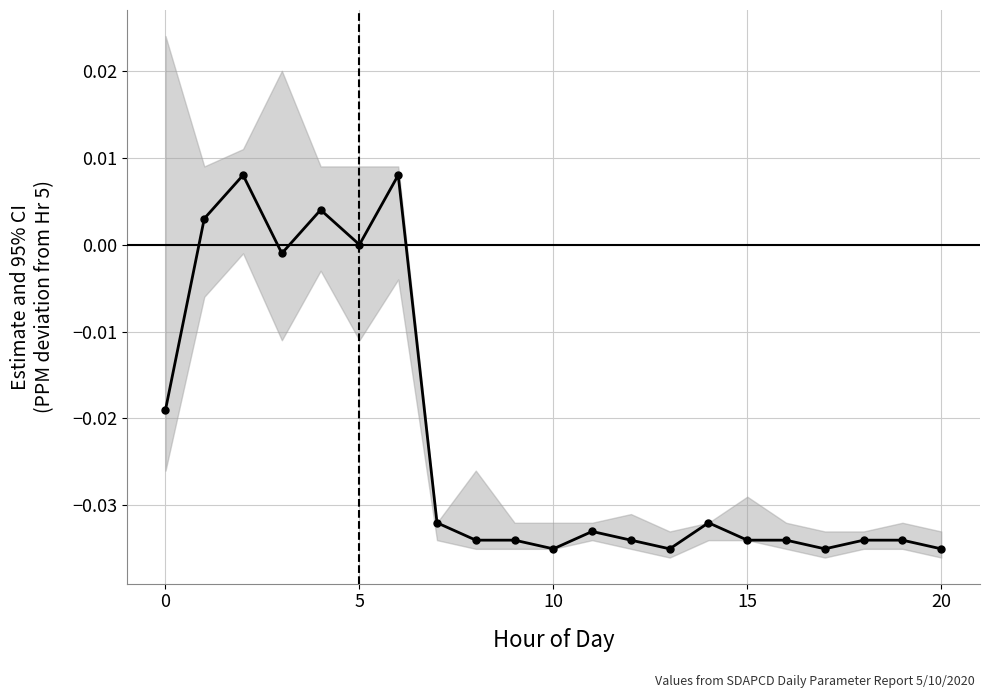

What is the label of the 20th point from the left?

19